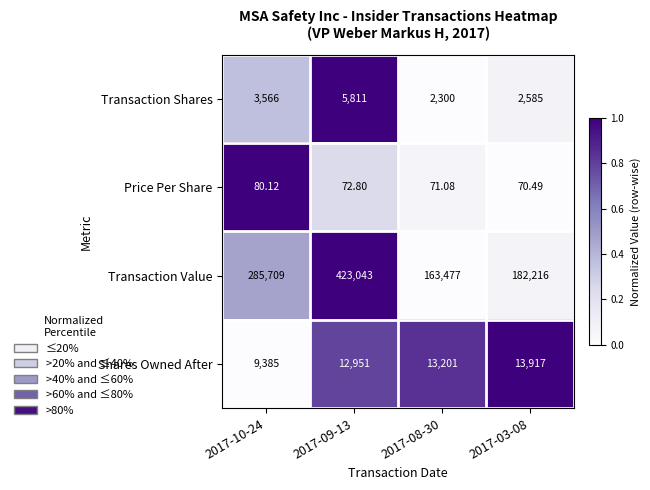

Which series changed the most between 2017-10-24 and 2017-08-30?

Transaction Value